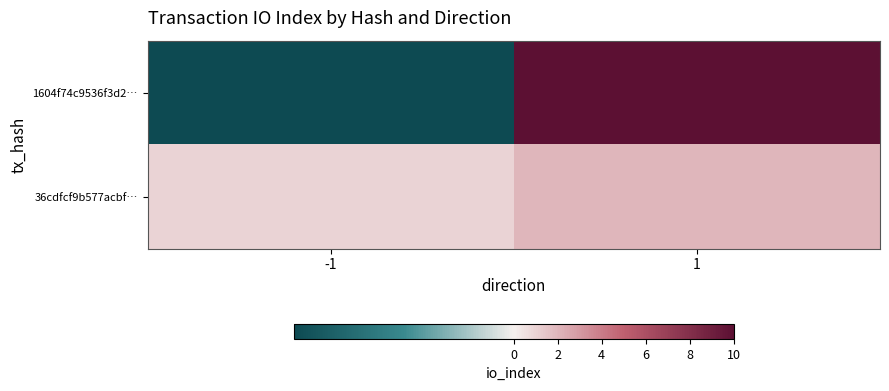

What is the spread (max minus min) of values at 1?

8